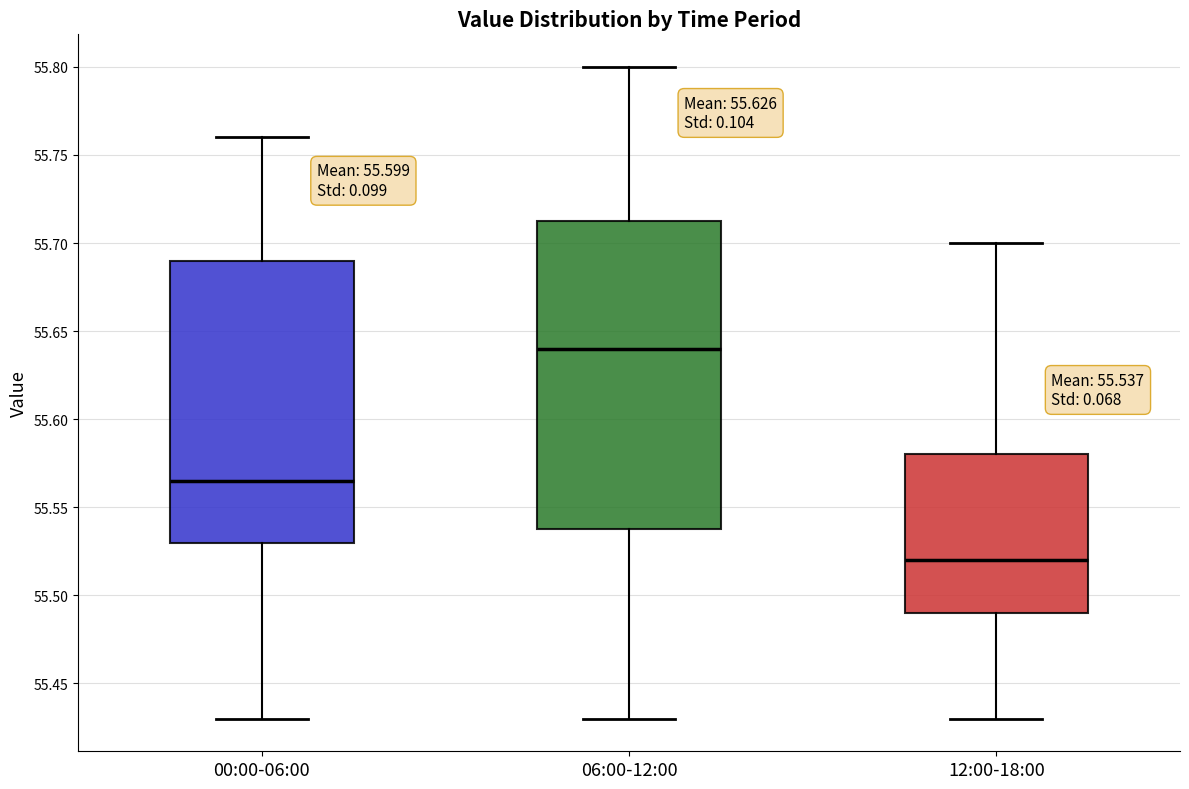

Which box's median line is the highest?

06:00-12:00